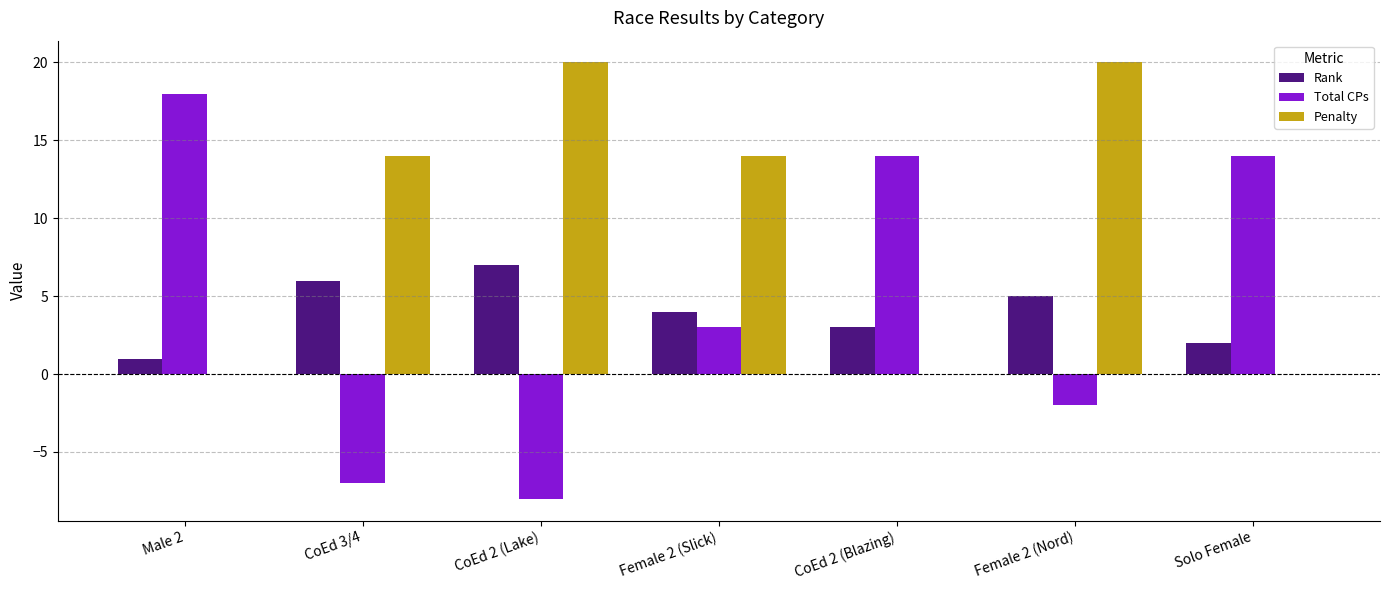

At which label does Total CPs first exceed 3?

Male 2